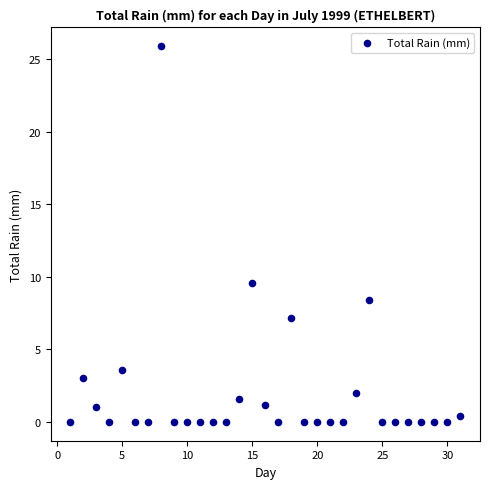

What Y value in the scatter plot is closest to 12?

9.6